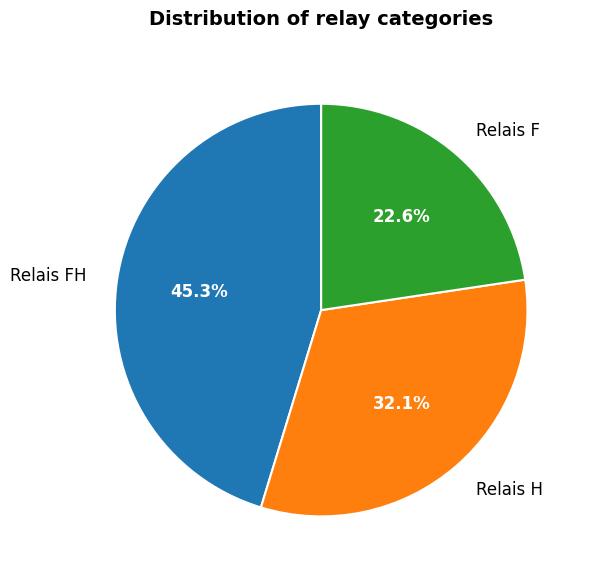

To the nearest percent, what portion does Relais H represent?

32%